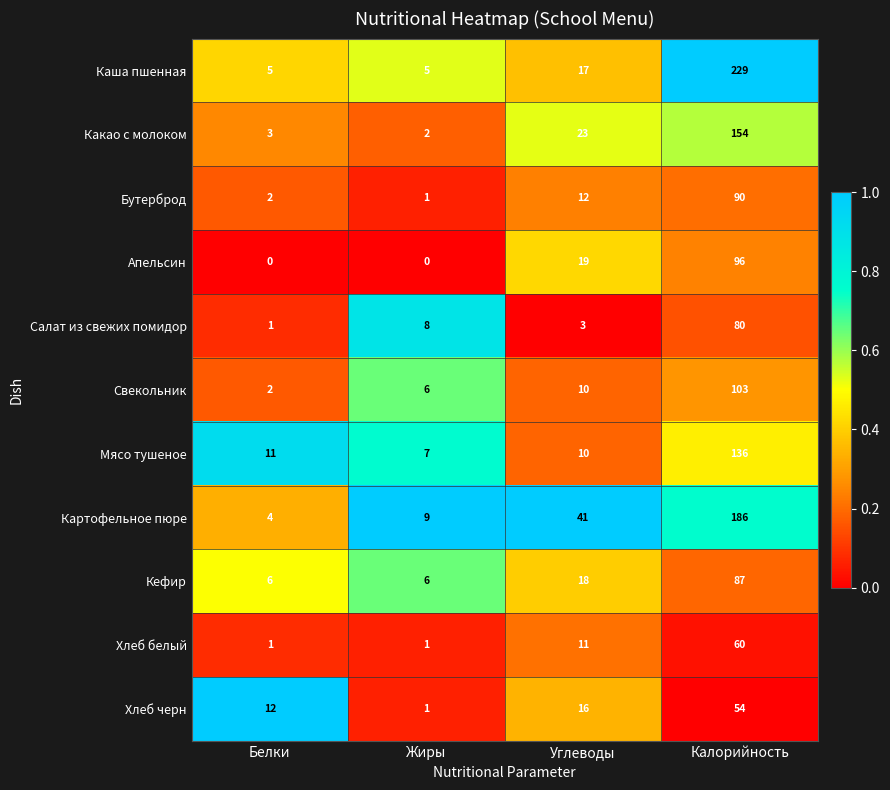

Which series has the widest spread of values?

Каша пшенная